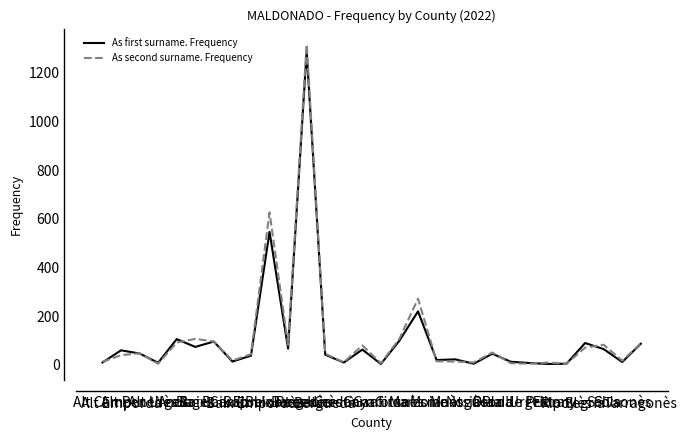

What is the highest value of the As second surname. Frequency series?

1315